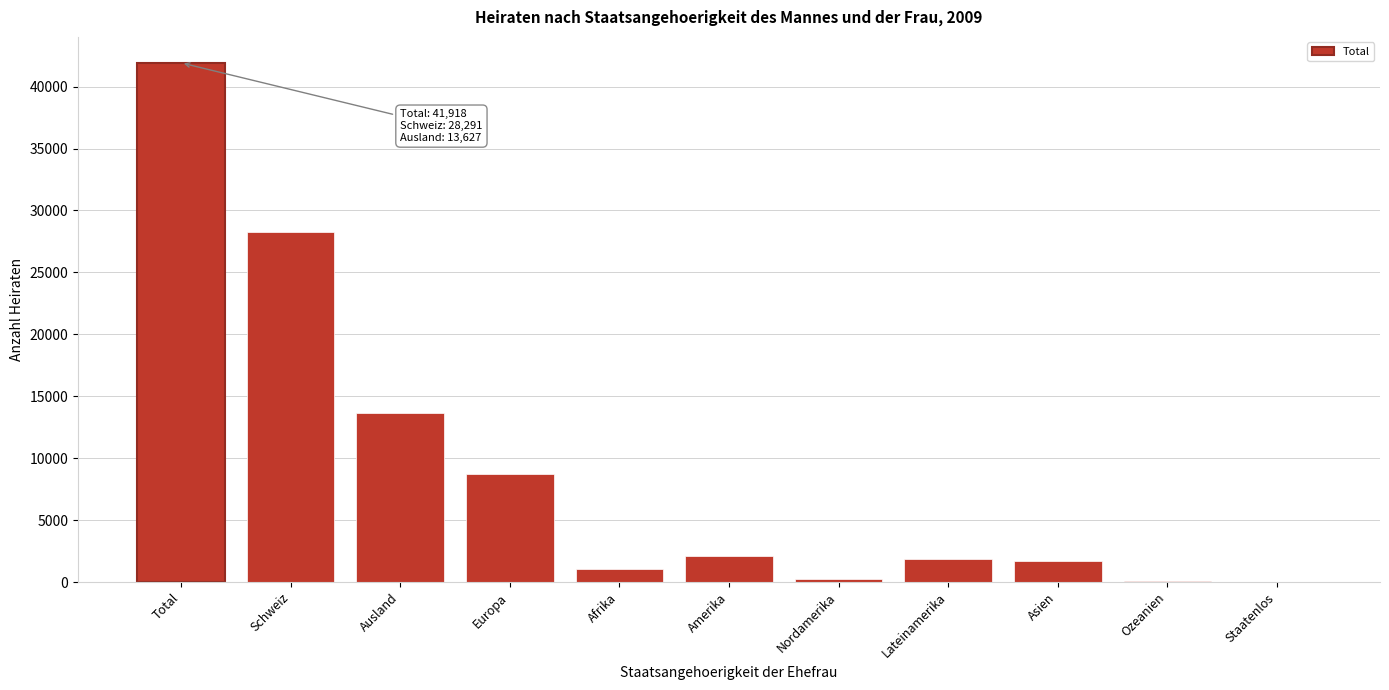

The value at Europa is 3080. True or false?

False